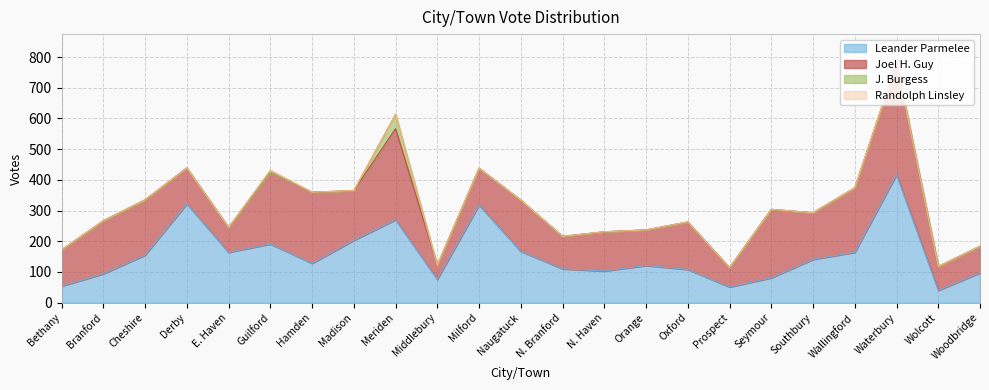

What is the value of the Joel H. Guy point at the 6th from the left?

234